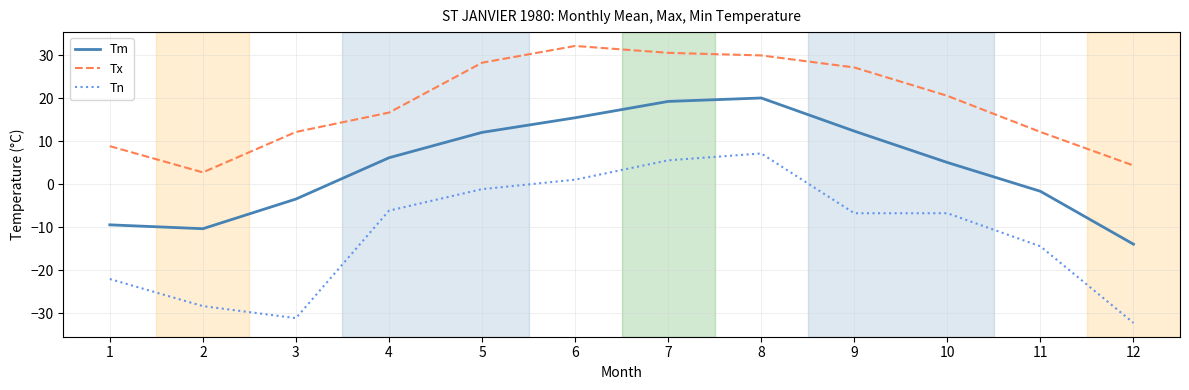

True or false: Tn has more than 0 points higher than both neighbors.

True